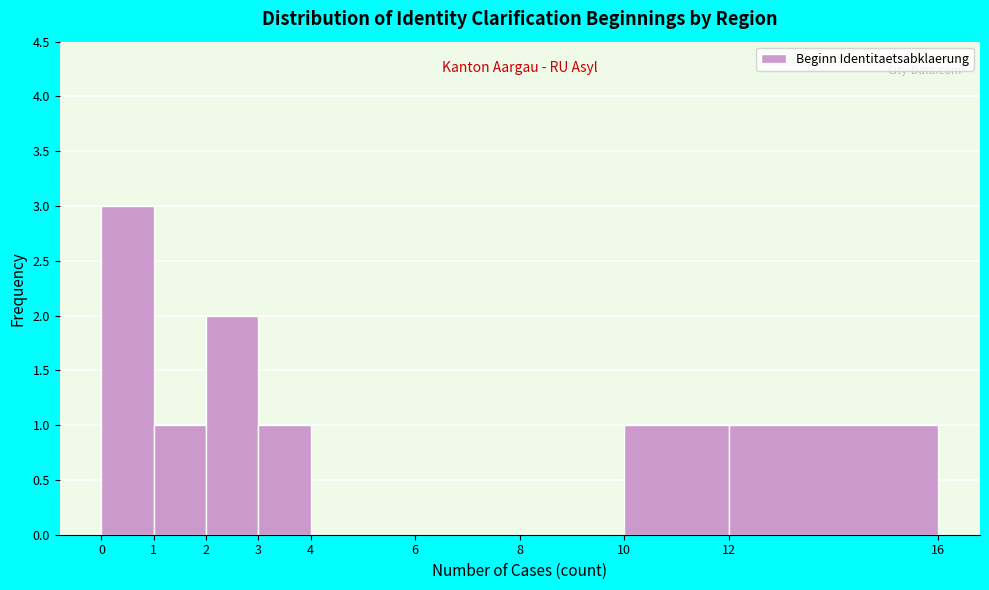

Reading left to right, transcribe this chart: for each bar, give the range it covers on the x-axis and its height. The values are not printed on the chart, so give them approximately, as read against the axis.

0 to 1: 3
1 to 2: 1
2 to 3: 2
3 to 4: 1
4 to 6: 0
6 to 8: 0
8 to 10: 0
10 to 12: 1
12 to 16: 1